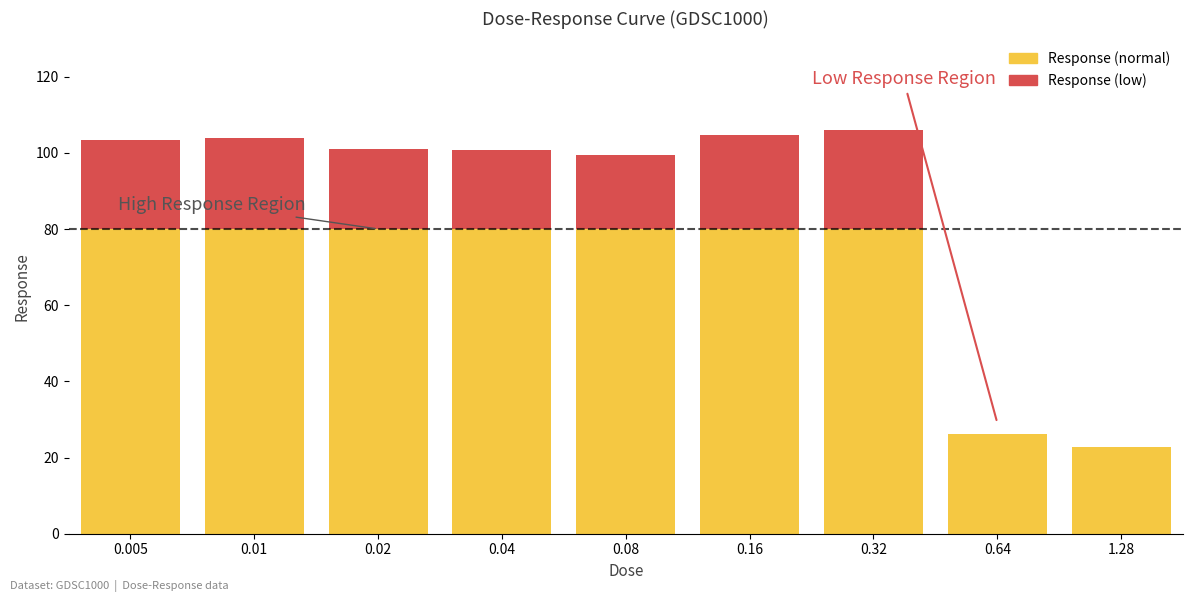

Is it true that Response (normal) equals 26.1 at 0.64?

True